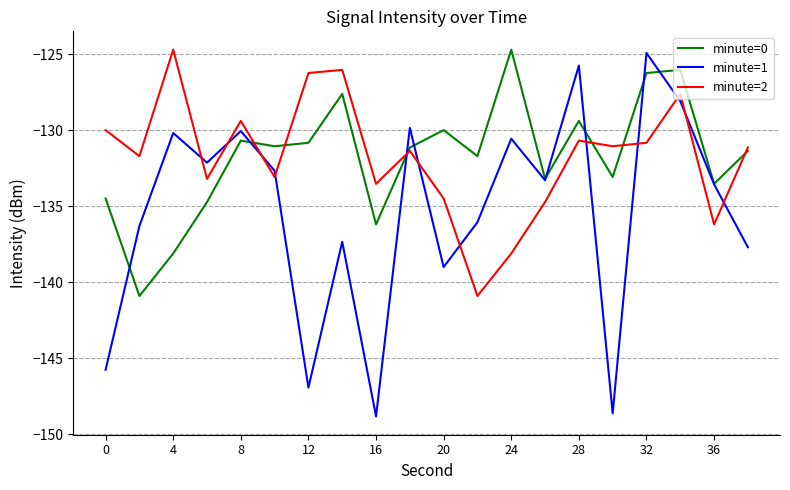

What are all the series names shown in the legend?

minute=0, minute=1, minute=2